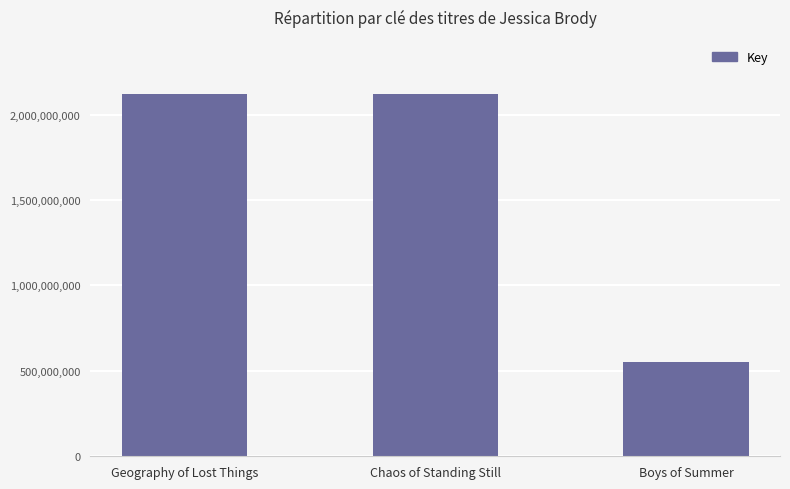

True or false: the data shows 1182663938 at Geography of Lost Things.

False